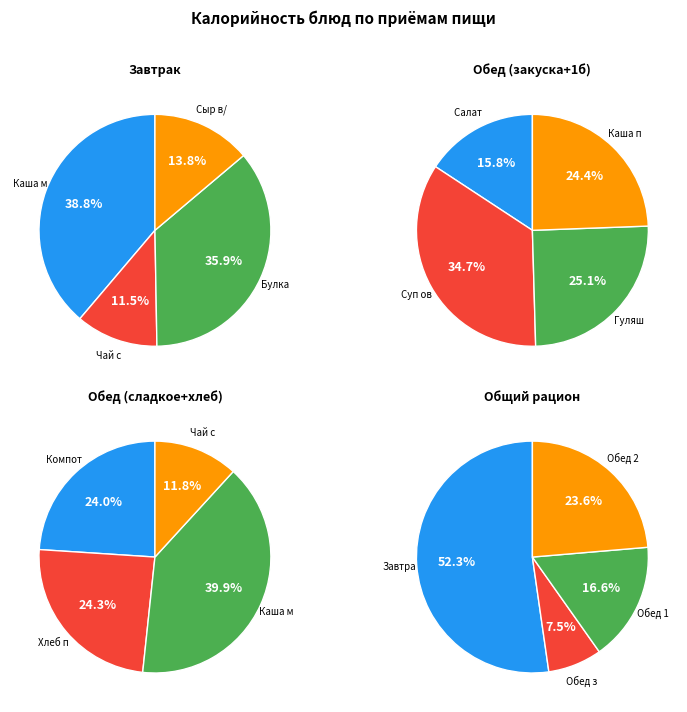

Does any single category account for the majority?

No